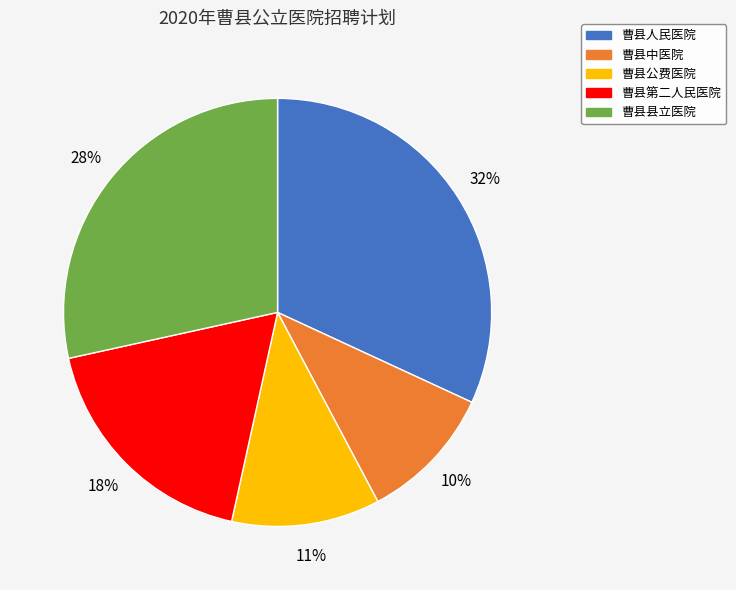

The 曹县中医院 slice represents 10% of the pie. True or false?

True